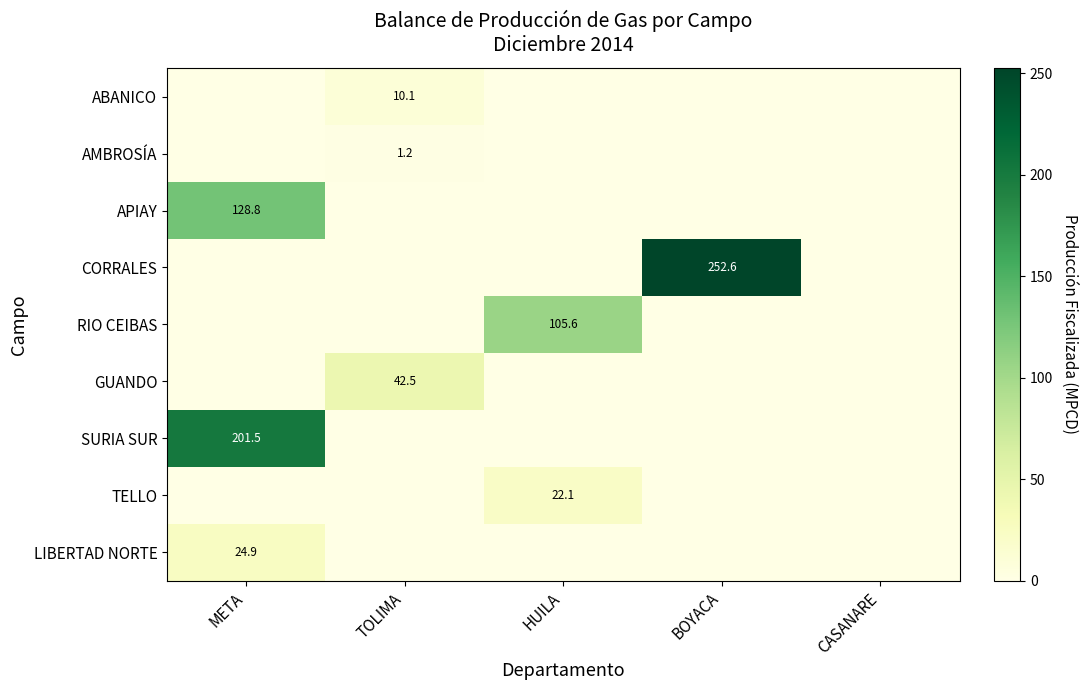

Which has a higher value, META or BOYACA?

META